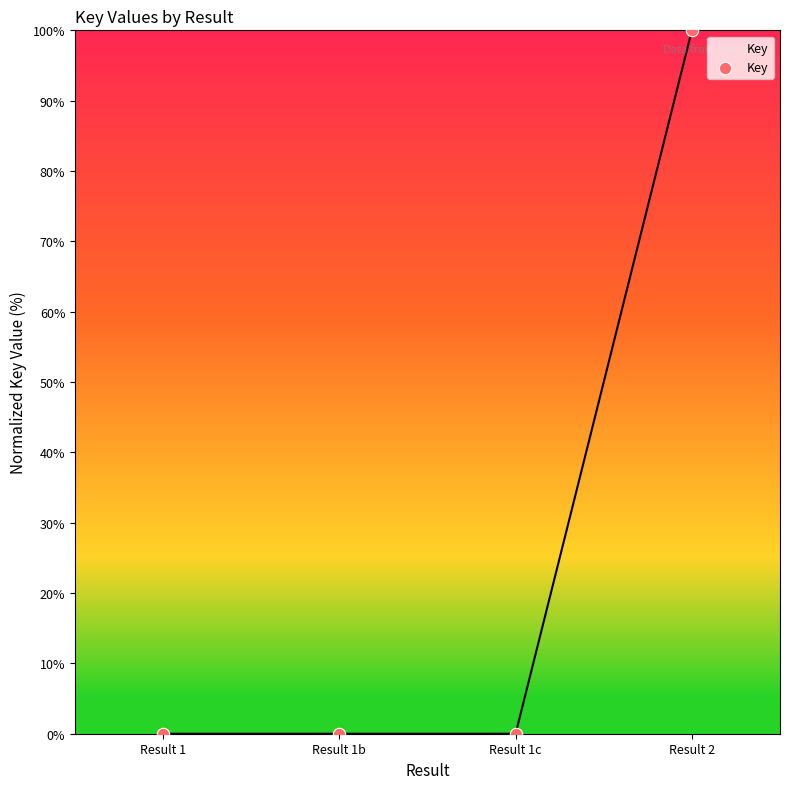

What is the change in value from Result 1c to Result 2?

+100